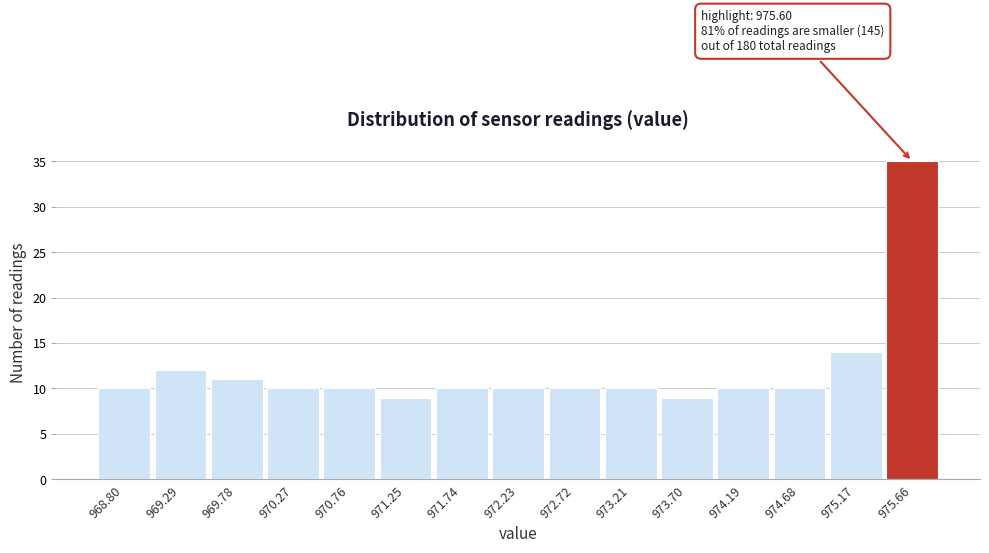

Which range on the x-axis has the tallest bar?

975.40 to 975.90